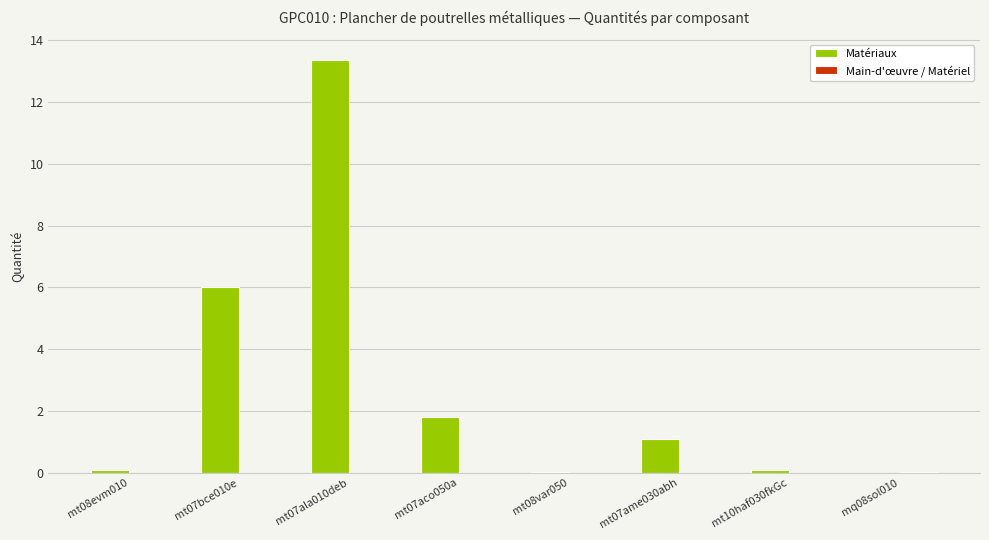

Are the bars grouped side by side (vs. stacked)?

Yes